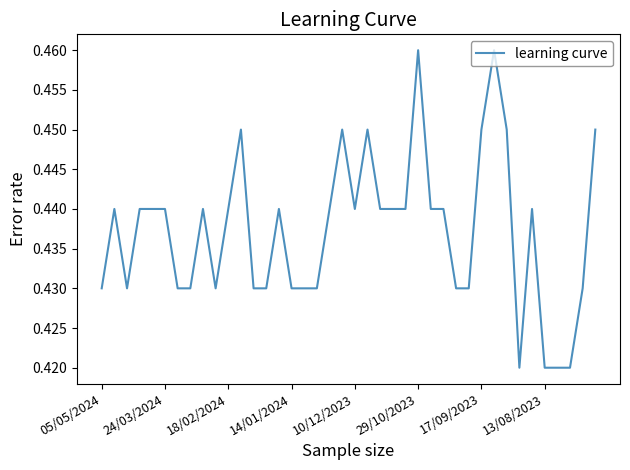

What is the greatest value displayed?

0.5